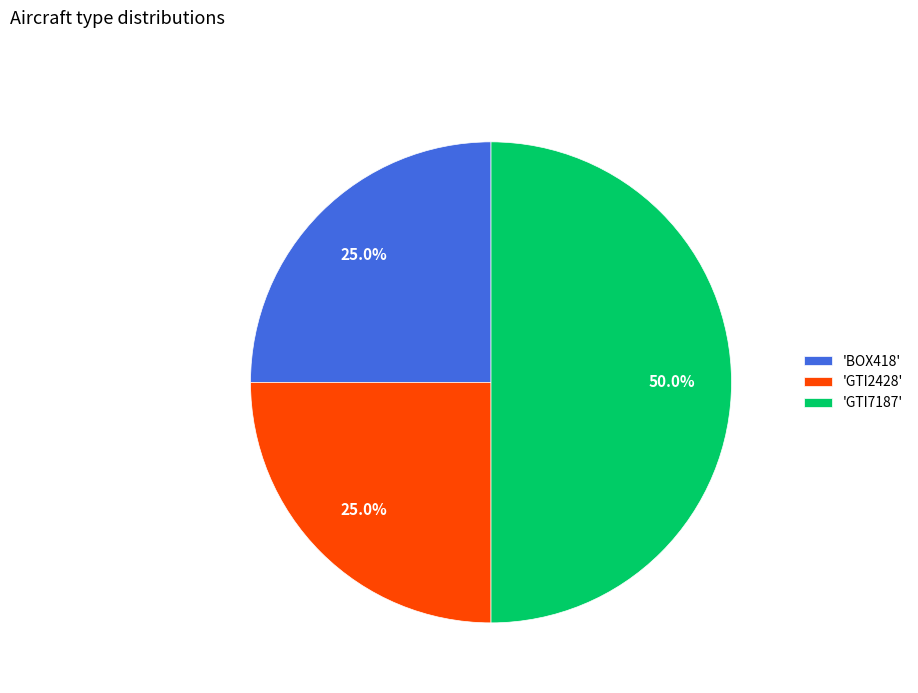

To the nearest percent, what is the average slice percentage?

33%